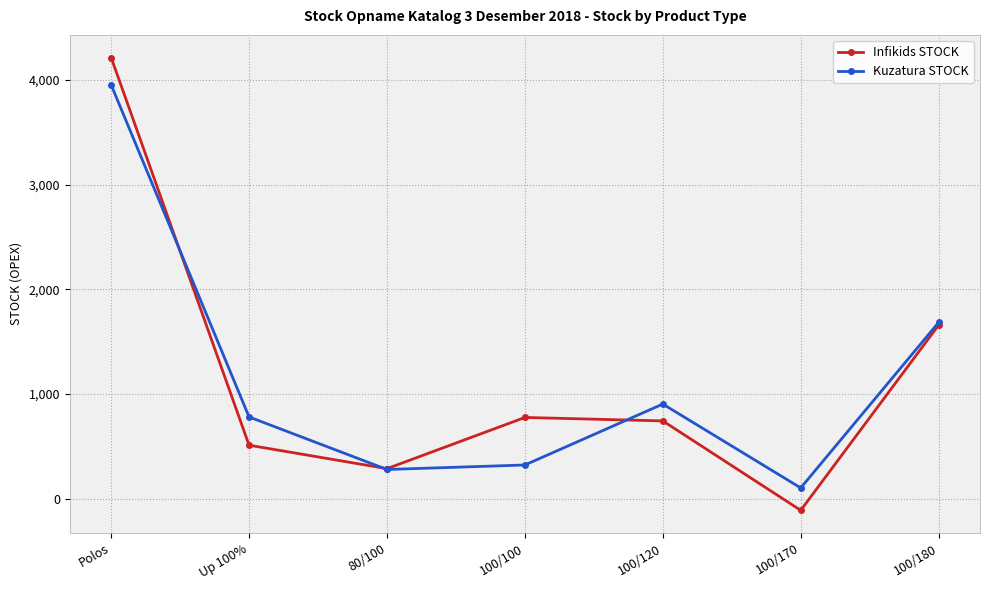

At how many categories does at least one series exceed 583?

5